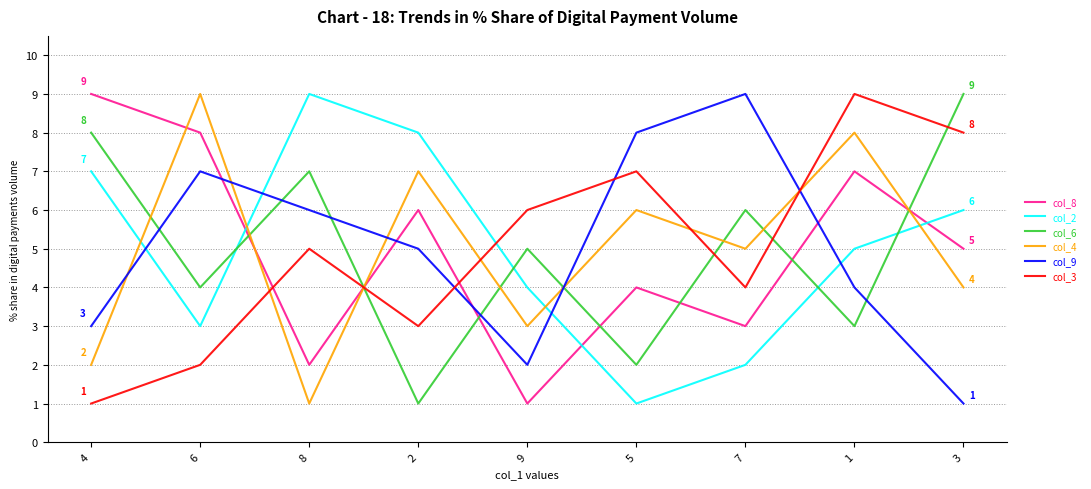

Does the chart have visible grid lines?

Yes